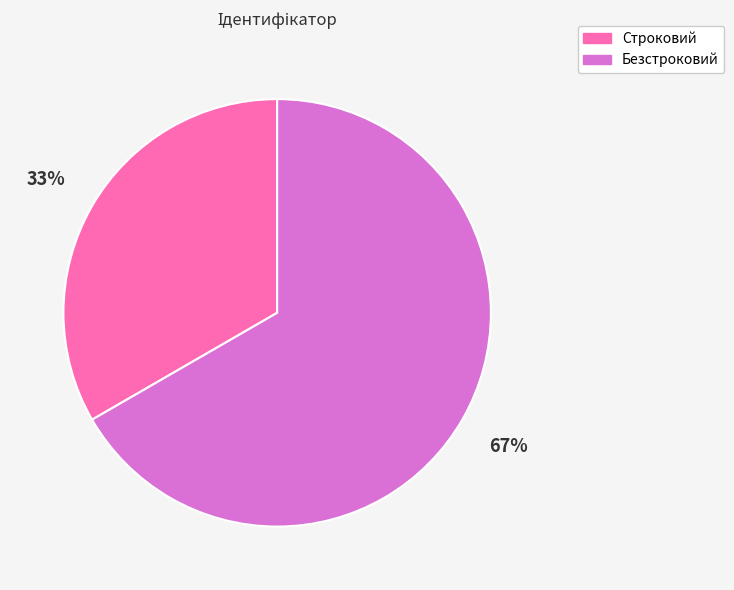

Which slice is the largest?

Безстроковий